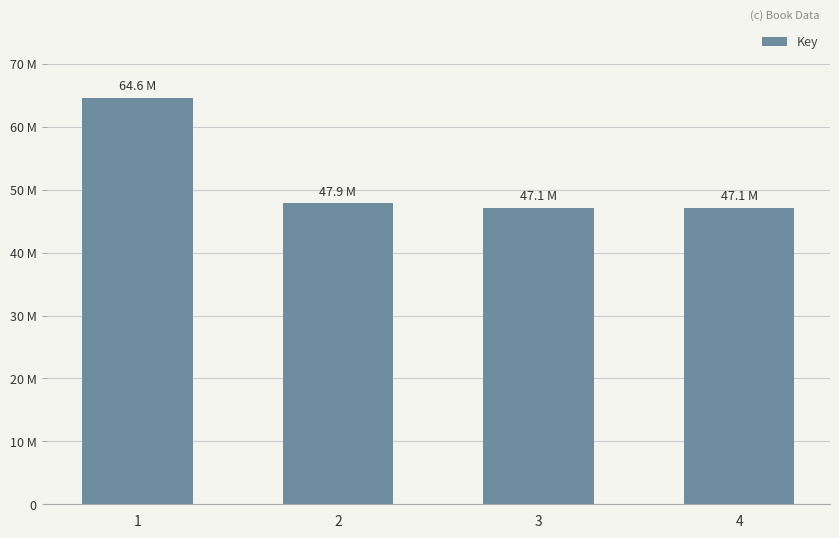

Does the chart contain any negative values?

No